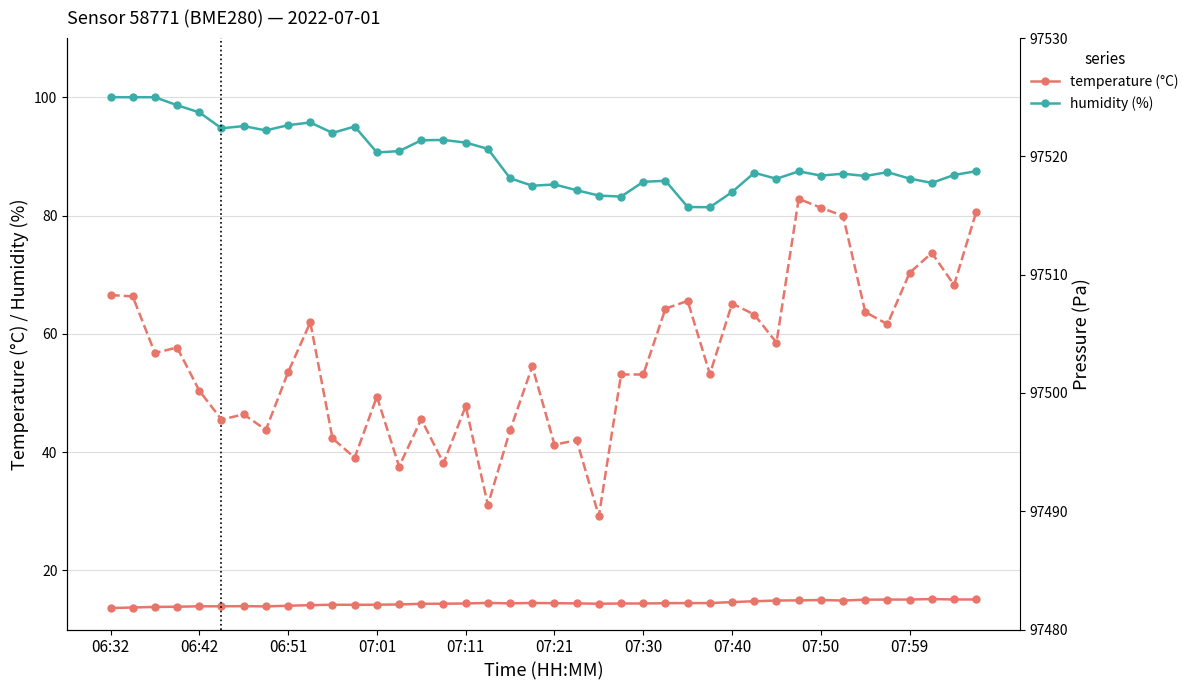

What is the lowest value of the temperature (°C) series?

13.6